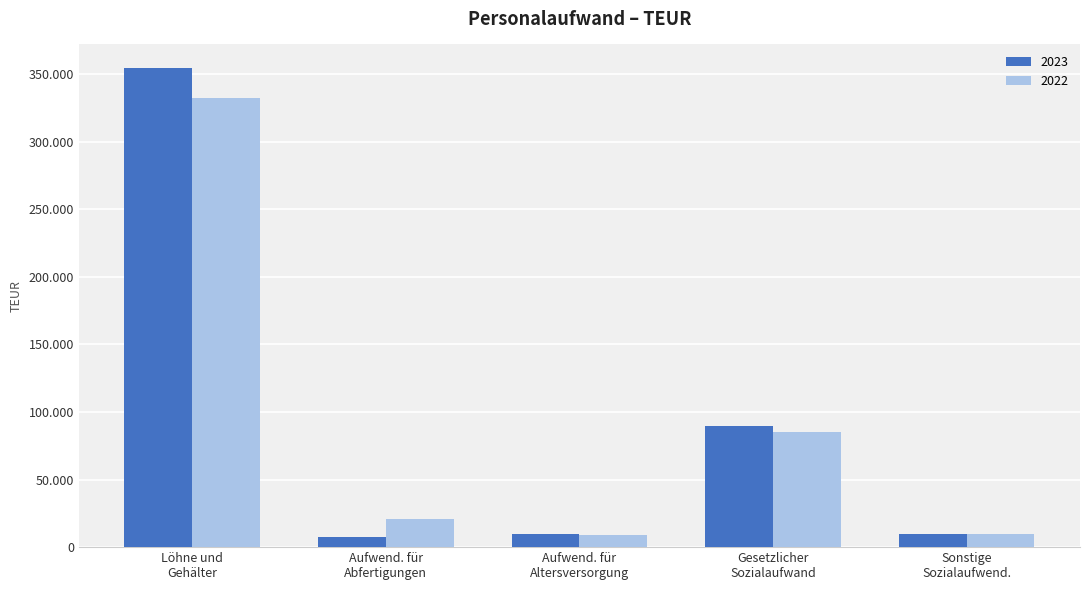

What are all the series names shown in the legend?

2023, 2022